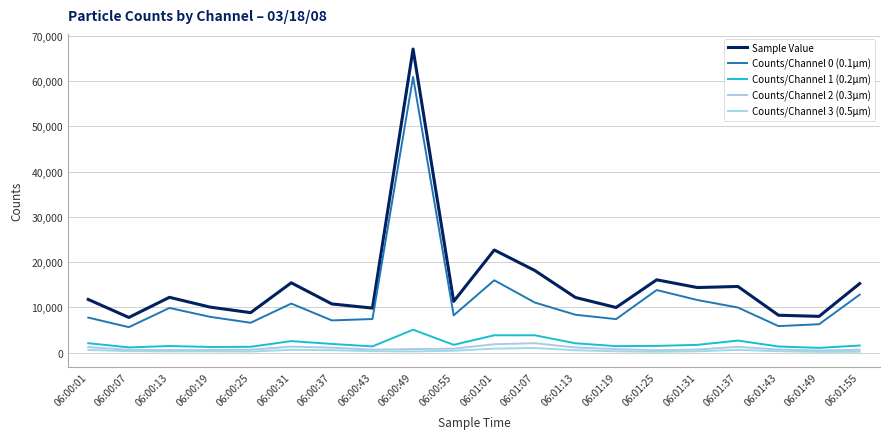

True or false: Counts/Channel 2 (0.3µm) has a value of 485 at 06:01:49.

True